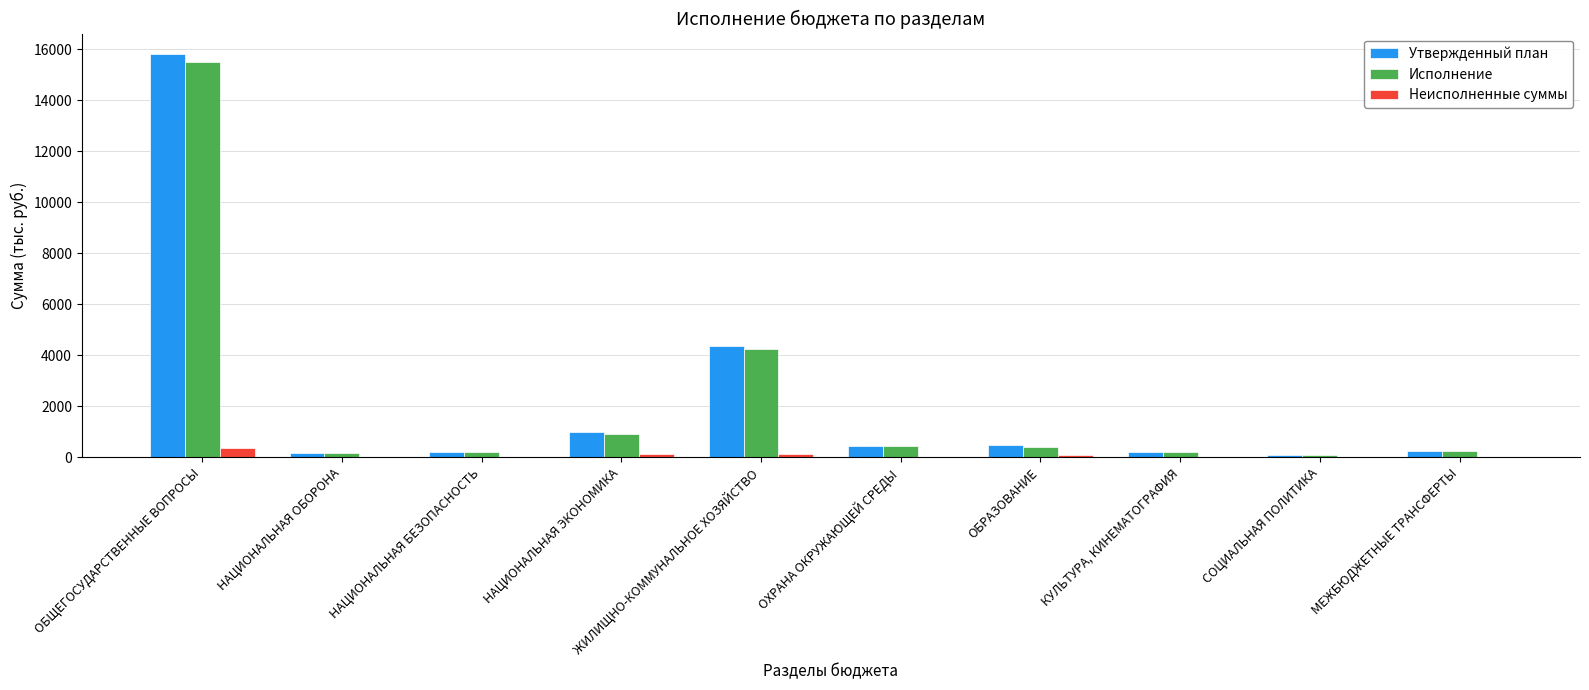

The value of Исполнение at ОБЩЕГОСУДАРСТВЕННЫЕ ВОПРОСЫ is 26660.4. True or false?

False